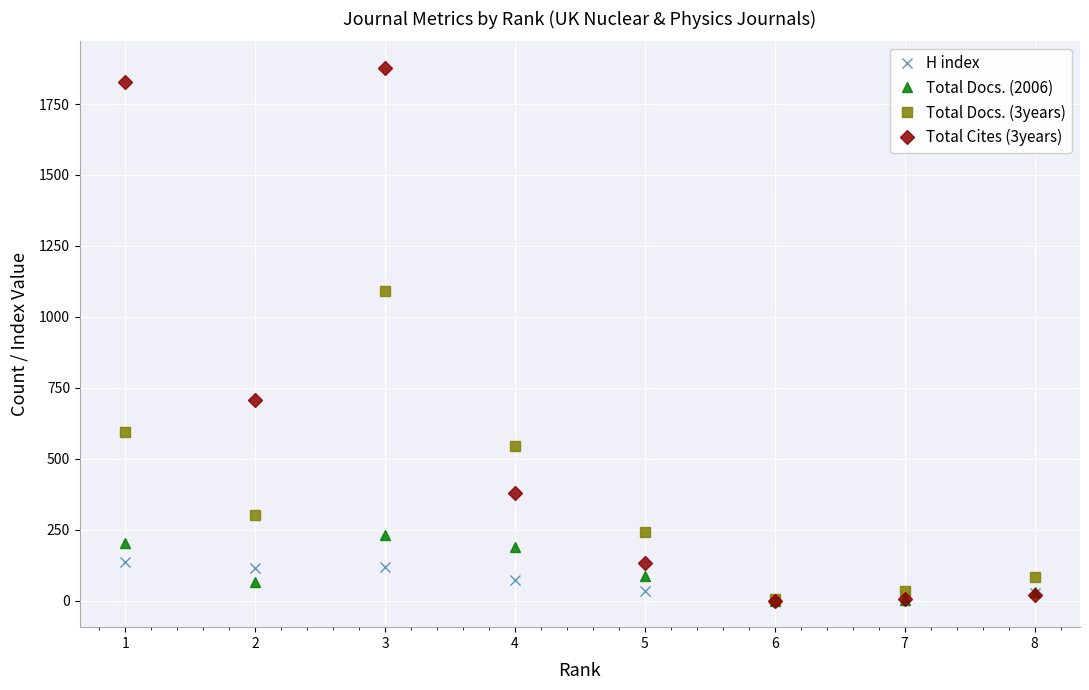

What is the maximum value shown in the chart?

1877